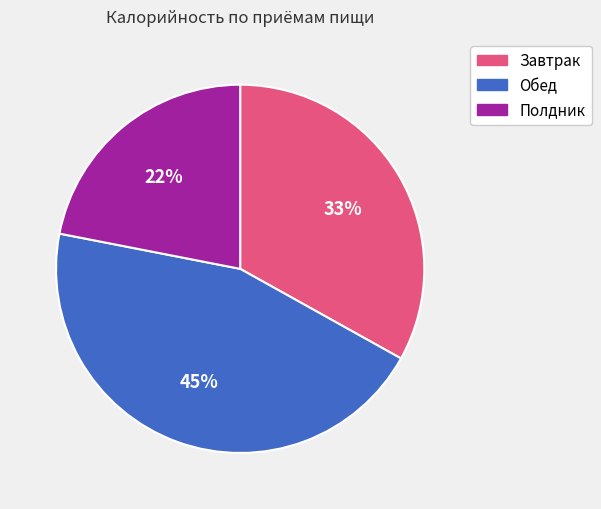

Is there a majority slice in this chart?

No